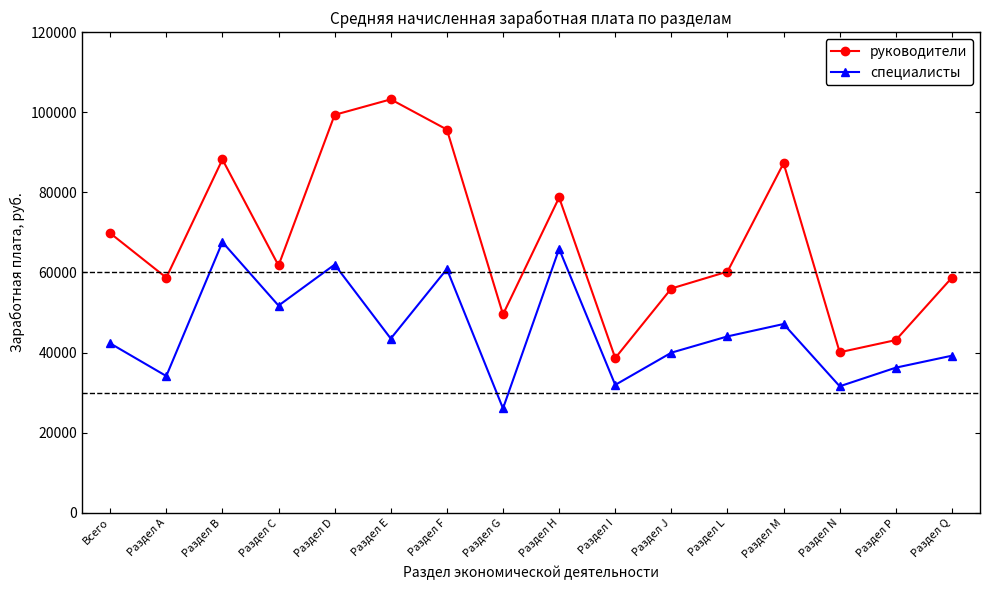

How many data points in руководители are less than 61741?

8